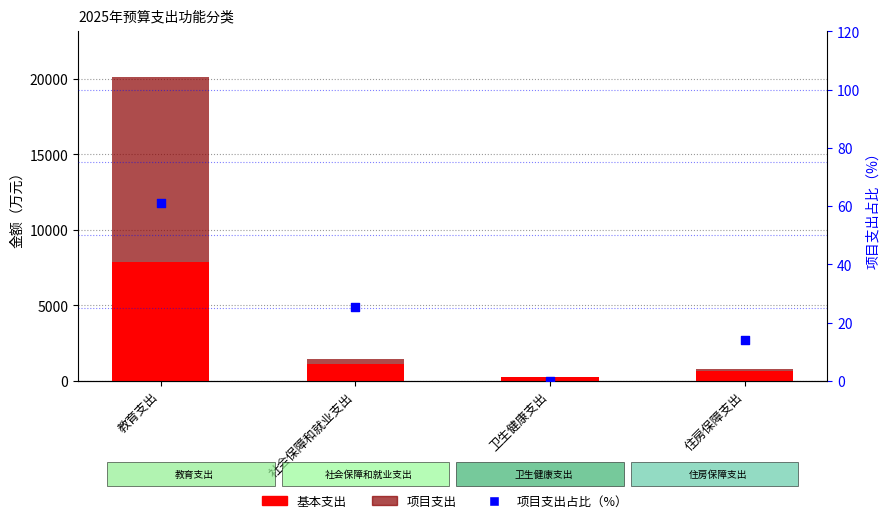

What is the total value across all series at 住房保障支出?

763.3